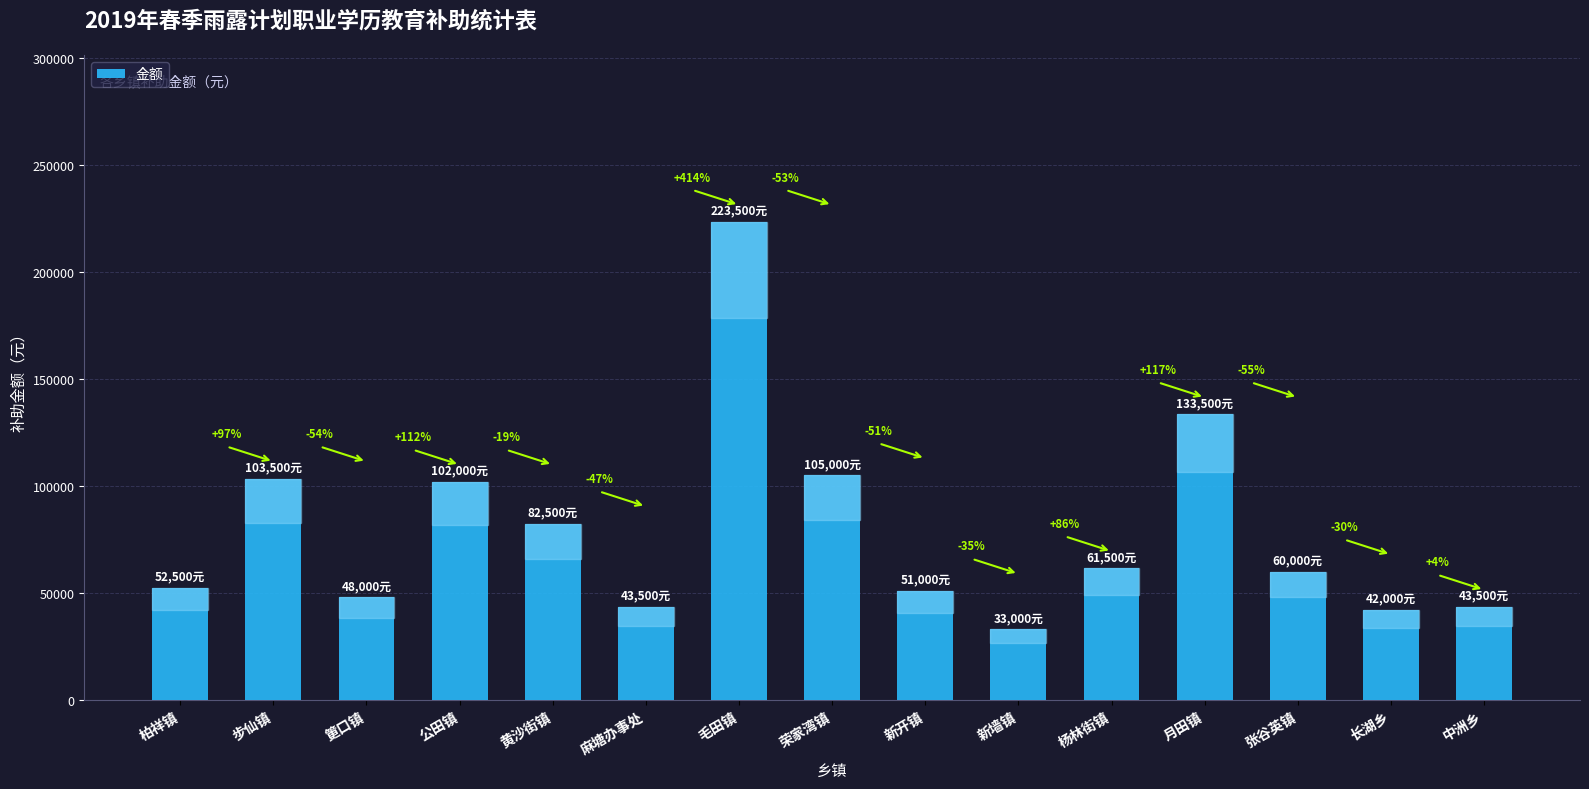

How many bars are there in total?

15